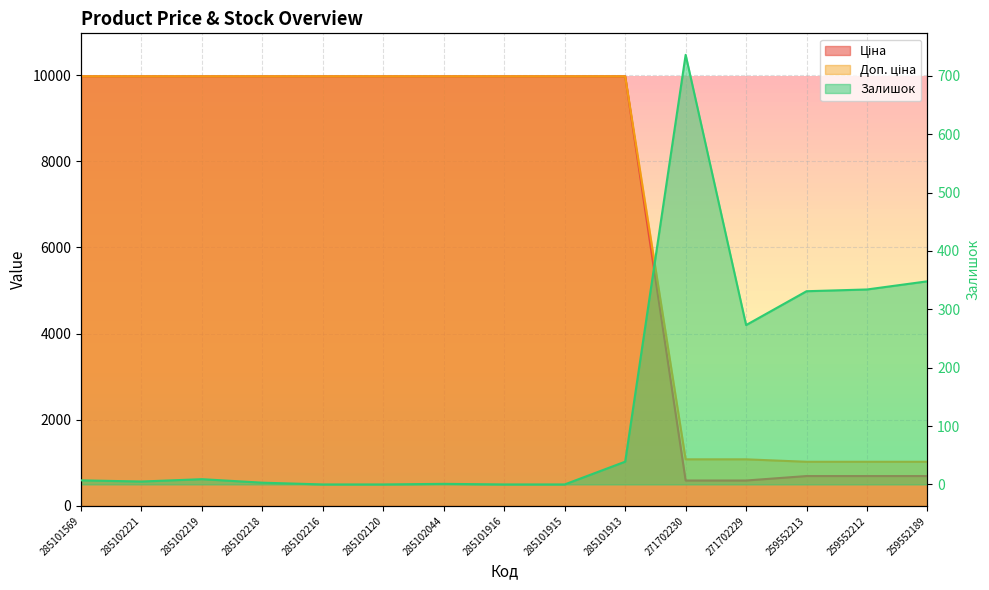

Reading left to right, what are all the values shown in this chart?

Ціна: 9975.0	9975.0	9975.0	9975.0	9975.0	9975.0	9975.0	9975.0	9975.0	9975.0	589.9	589.9	693.7	693.7	693.7
Доп. ціна: 9975.0	9975.0	9975.0	9975.0	9975.0	9975.0	9975.0	9975.0	9975.0	9975.0	1081.7	1081.7	1024.6	1024.6	1024.6
Залишок: 7.0	5.0	9.0	3.0	0.0	0.0	1.0	0.0	0.0	39.0	736.0	273.0	331.0	334.0	348.0